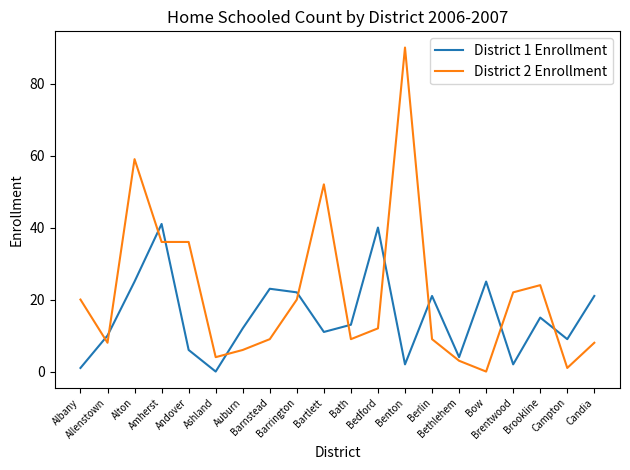

At Allenstown, list the series in order from smallest to largest.

District 2 Enrollment, District 1 Enrollment